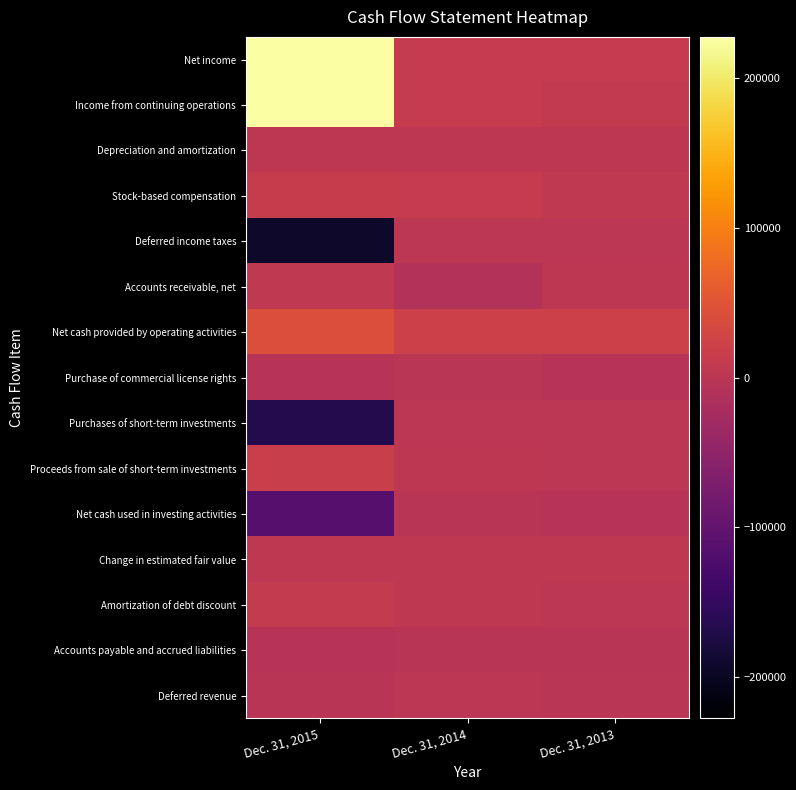

Reading left to right, what are all the values shown in this chart?

Net income: Dec. 31, 2015=227444	Dec. 31, 2014=10892	Dec. 31, 2013=11420
Income from continuing operations: Dec. 31, 2015=227444	Dec. 31, 2014=10892	Dec. 31, 2013=8832
Depreciation and amortization: Dec. 31, 2015=2627	Dec. 31, 2014=2657	Dec. 31, 2013=2663
Stock-based compensation: Dec. 31, 2015=12458	Dec. 31, 2014=11270	Dec. 31, 2013=5666
Deferred income taxes: Dec. 31, 2015=-192132	Dec. 31, 2014=410	Dec. 31, 2013=374
Accounts receivable, net: Dec. 31, 2015=6489	Dec. 31, 2014=-10412	Dec. 31, 2013=2367
Net cash provided by operating activities: Dec. 31, 2015=41727	Dec. 31, 2014=20566	Dec. 31, 2013=20690
Purchase of commercial license rights: Dec. 31, 2015=-4030	Dec. 31, 2014=-1000	Dec. 31, 2013=-3571
Purchases of short-term investments: Dec. 31, 2015=-166025	Dec. 31, 2014=0	Dec. 31, 2013=0
Proceeds from sale of short-term investments: Dec. 31, 2015=16039	Dec. 31, 2014=2342	Dec. 31, 2013=0
Net cash used in investing activities: Dec. 31, 2015=-112862	Dec. 31, 2014=-2027	Dec. 31, 2013=-4974
Change in estimated fair value: Dec. 31, 2015=5013	Dec. 31, 2014=5135	Dec. 31, 2013=3597
Amortization of debt discount: Dec. 31, 2015=10274	Dec. 31, 2014=3694	Dec. 31, 2013=0
Accounts payable and accrued liabilities: Dec. 31, 2015=-4027	Dec. 31, 2014=-3121	Dec. 31, 2013=-3149
Deferred revenue: Dec. 31, 2015=-2227	Dec. 31, 2014=80	Dec. 31, 2013=-654